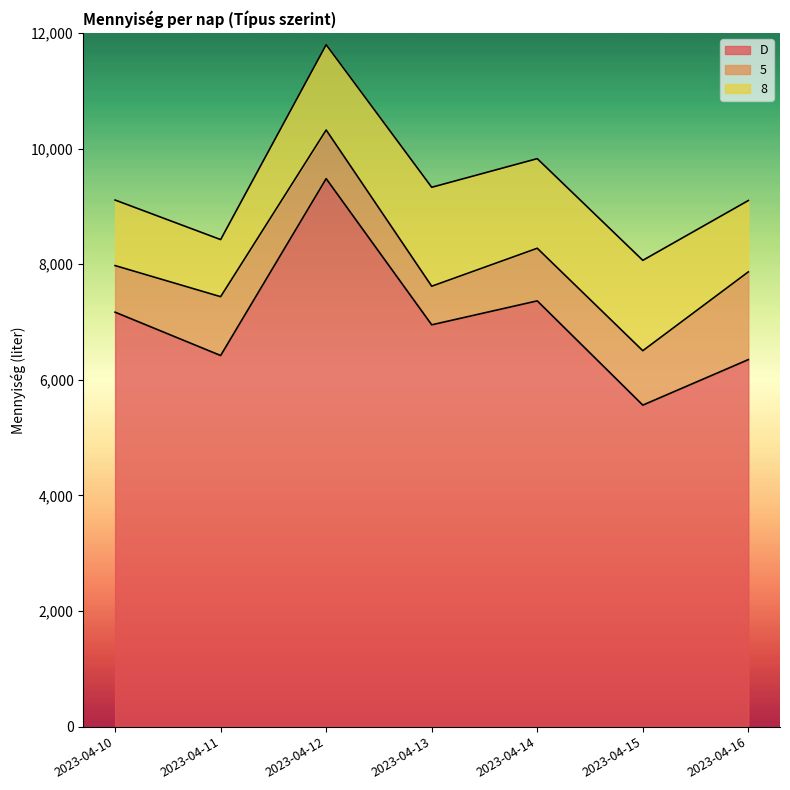

Which series has the widest spread of values?

D